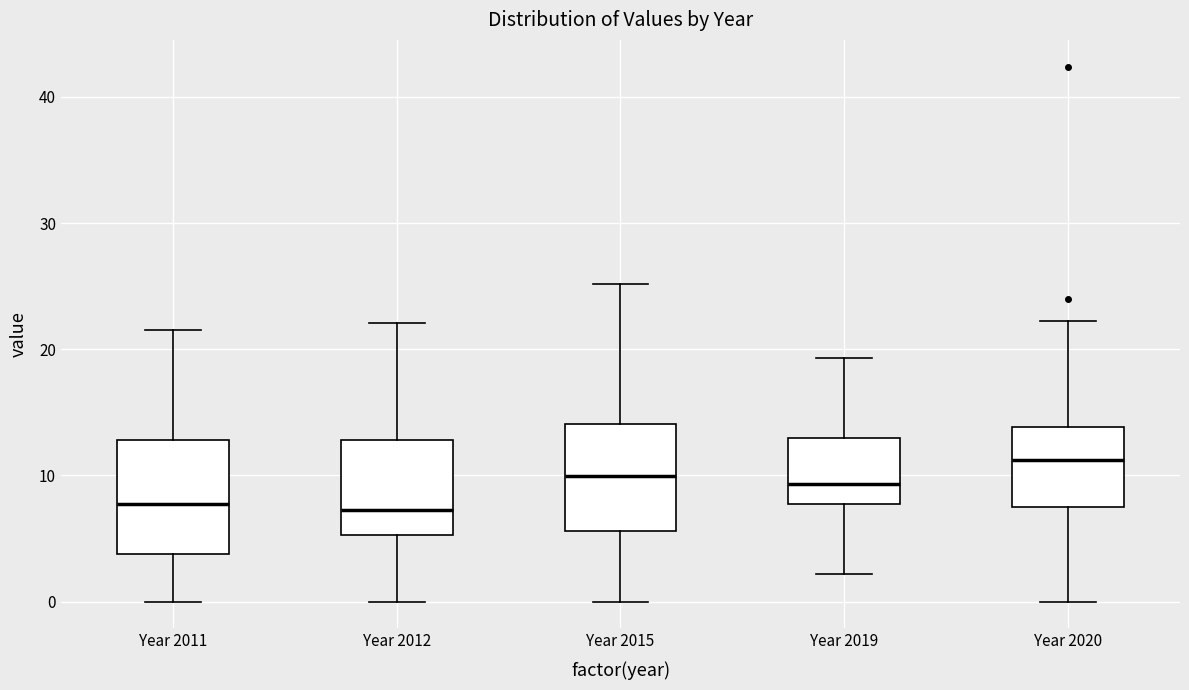

Reading left to right, read every box against the y-axis: the position of its median line, the range the box covers, and the ends of its whiskers. The values are not printed on the chart, so give them approximately, as read against the axis.

Year 2011: median 8, box 4 to 13, whiskers 0 to 22
Year 2012: median 7, box 5 to 13, whiskers 0 to 22
Year 2015: median 10, box 6 to 14, whiskers 0 to 25
Year 2019: median 9, box 8 to 13, whiskers 2 to 19
Year 2020: median 11, box 7 to 14, whiskers 0 to 22